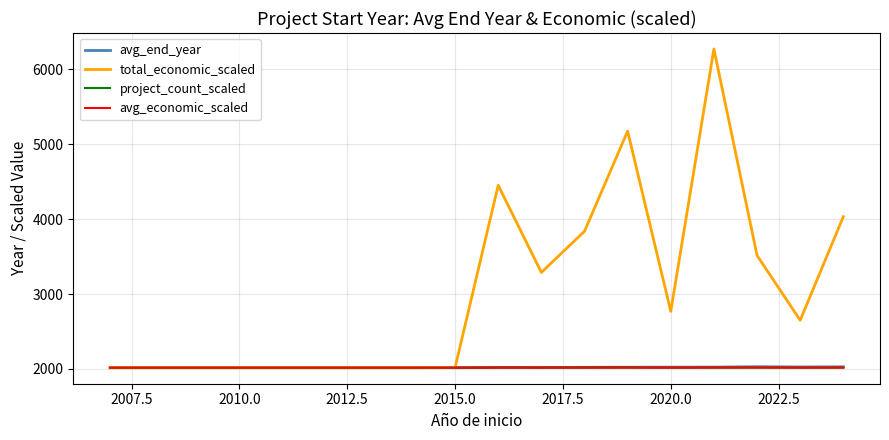

True or false: total_economic_scaled and avg_end_year intersect in this chart.

False